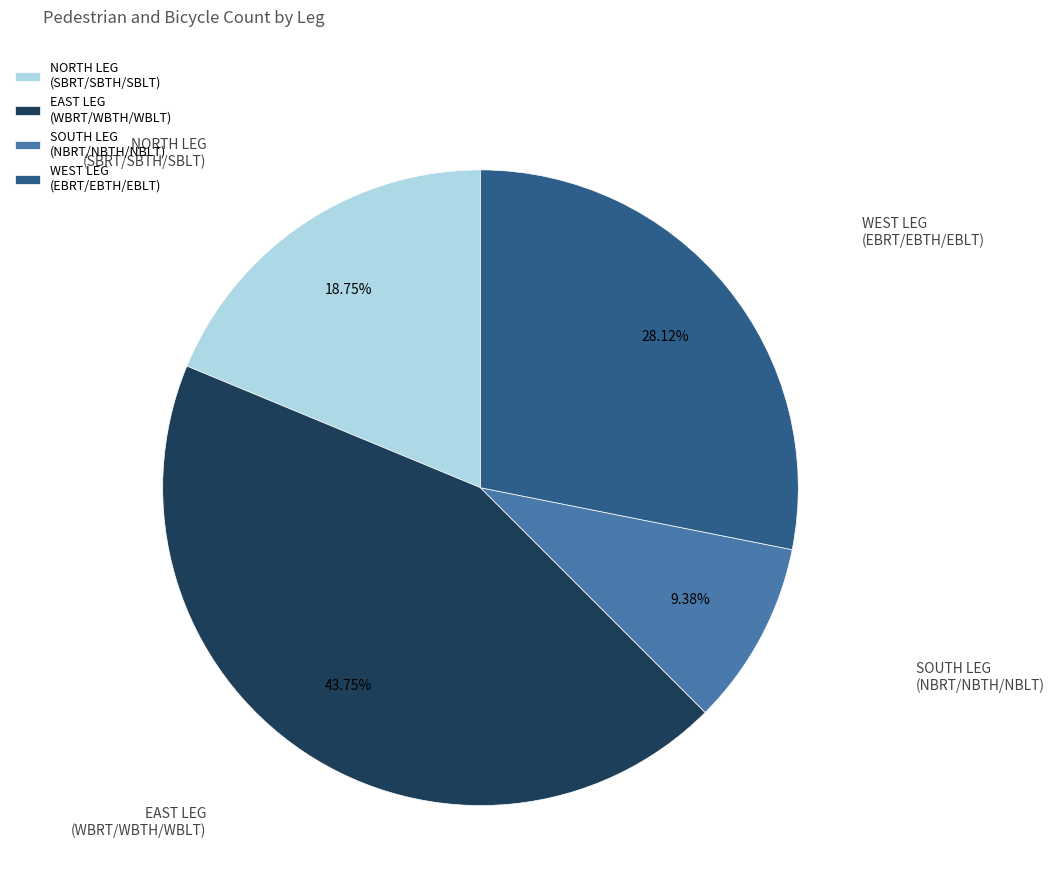

What is the total percentage of WEST LEG (EBRT/EBTH/EBLT) and NORTH LEG (SBRT/SBTH/SBLT)?

46.9%